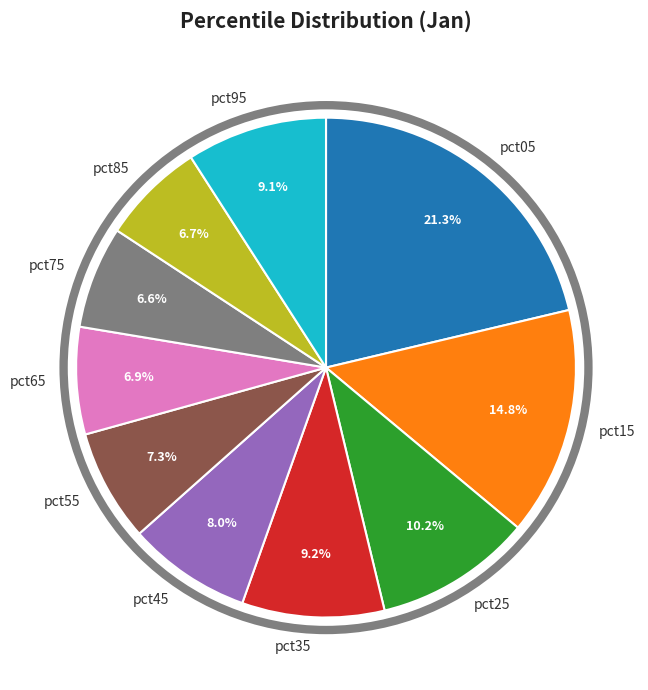

Count the number of slices in the pie.

10